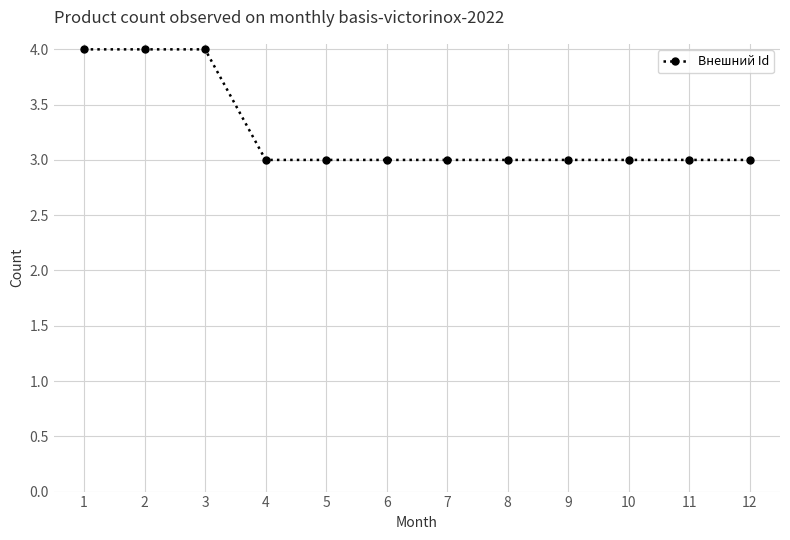

Is this an area chart (filled region under the line)?

No